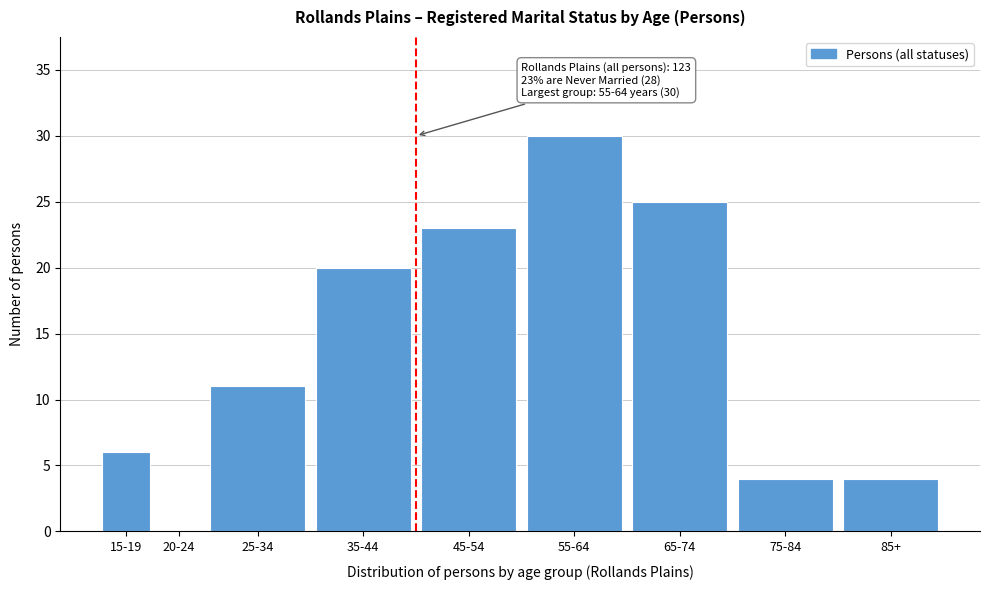

Reading left to right, list all the values displayed in this chart.

15-19=6	20-24=0	25-34=11	35-44=20	45-54=23	55-64=30	65-74=25	75-84=4	85+=4